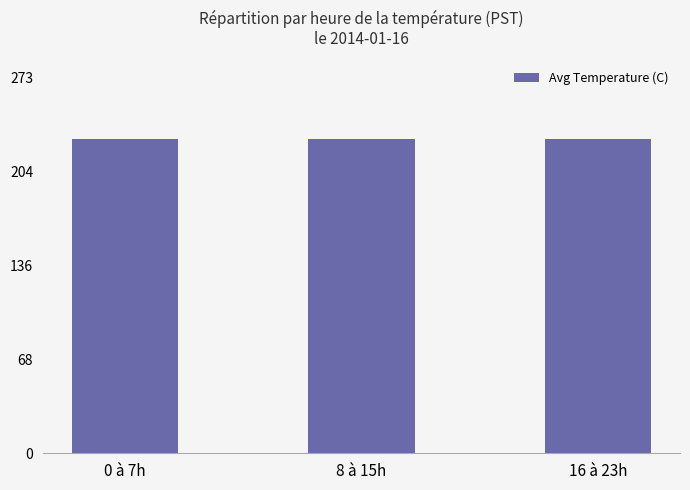

What is the difference between the maximum and minimum values?

0.2